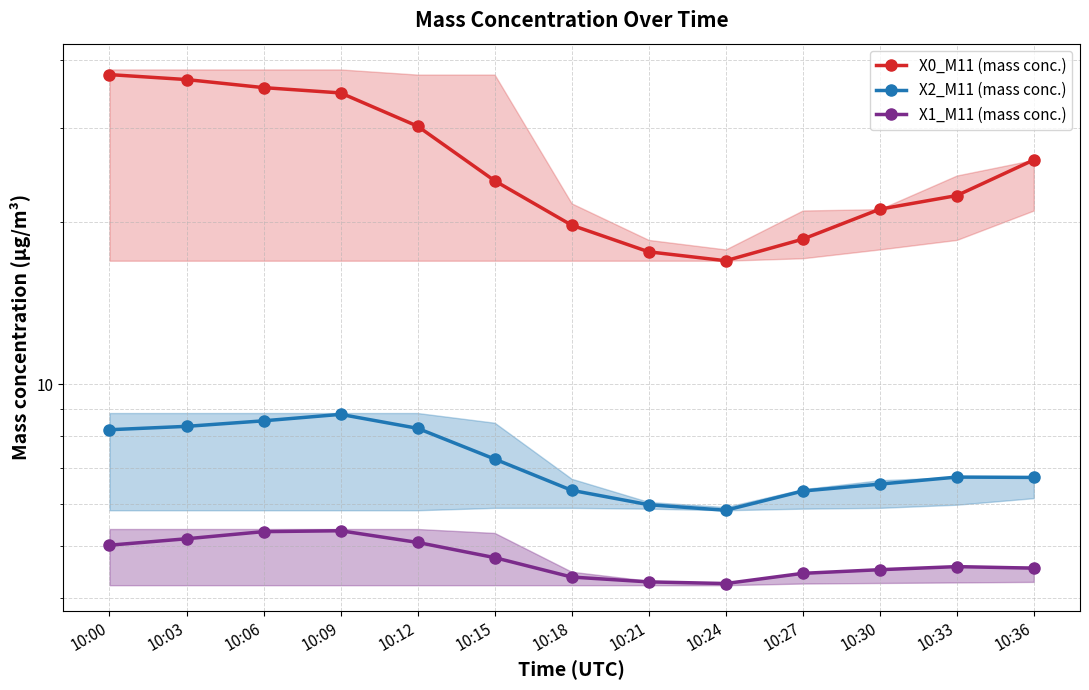

True or false: X0_M11 (mass conc.) has more than 0 points higher than both neighbors.

False